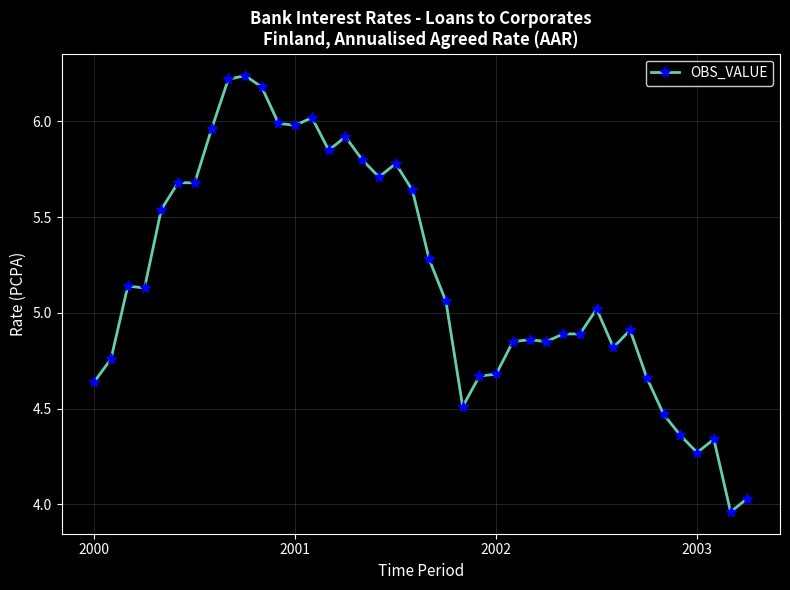

True or false: the data has more than 2 interior local peaks.

True